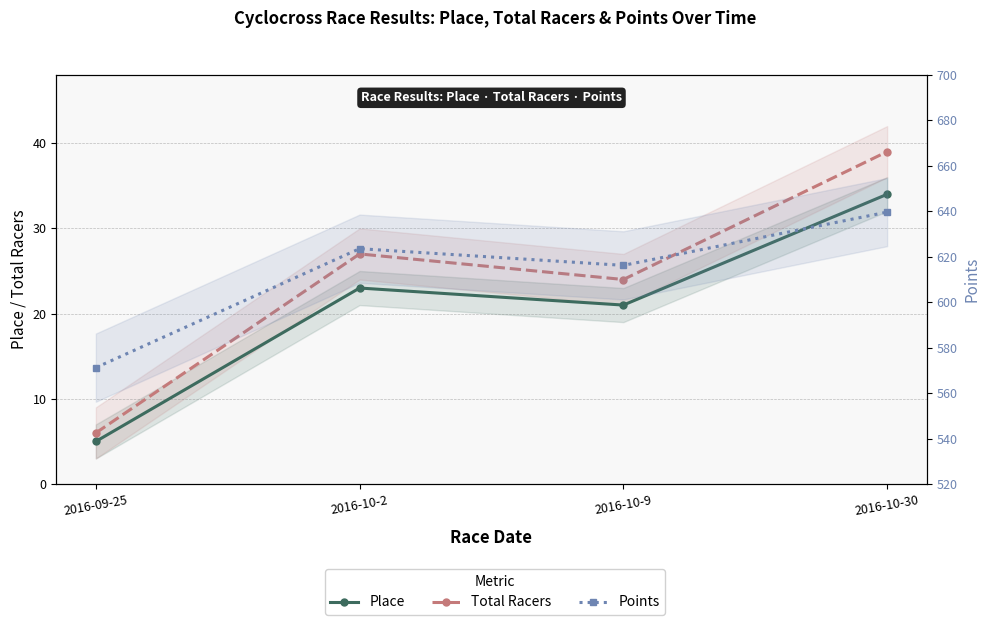

List the series in order of their peak value, highest first.

Points, Total Racers, Place